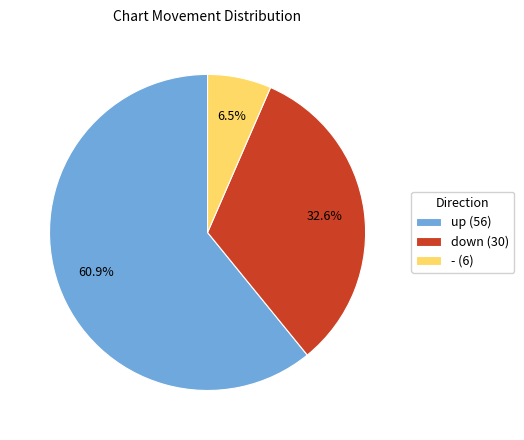

Does any single category account for the majority?

Yes